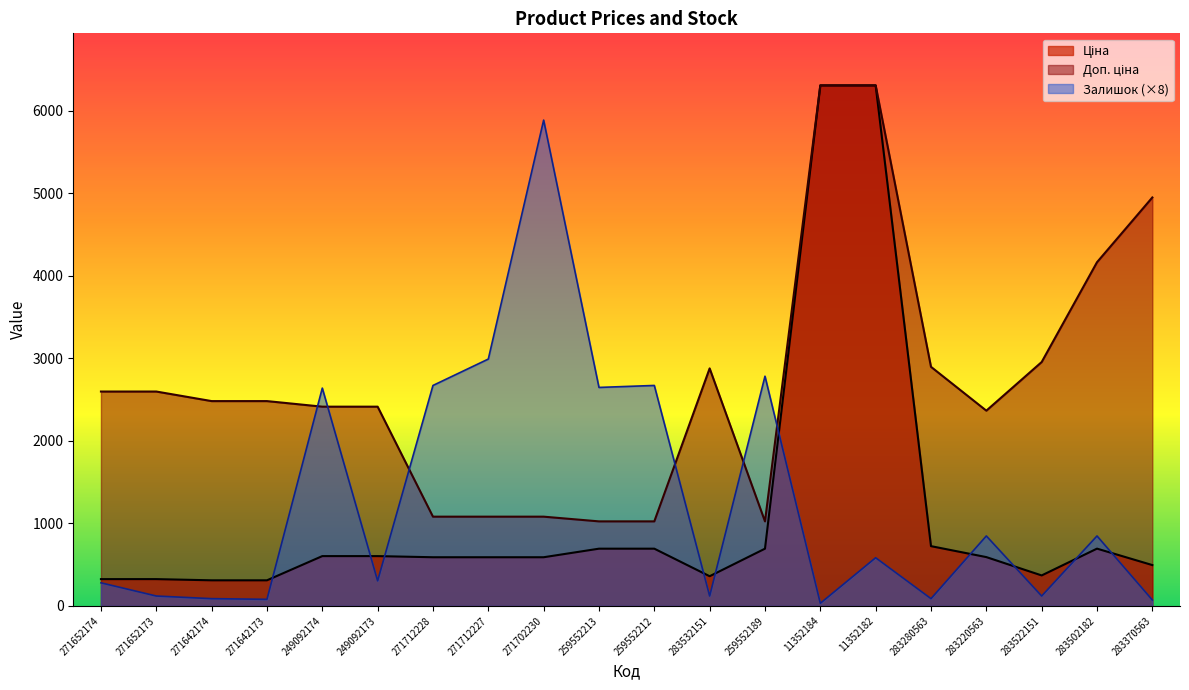

What is the value of the Доп. ціна point at the 2nd from the left?

2598.3